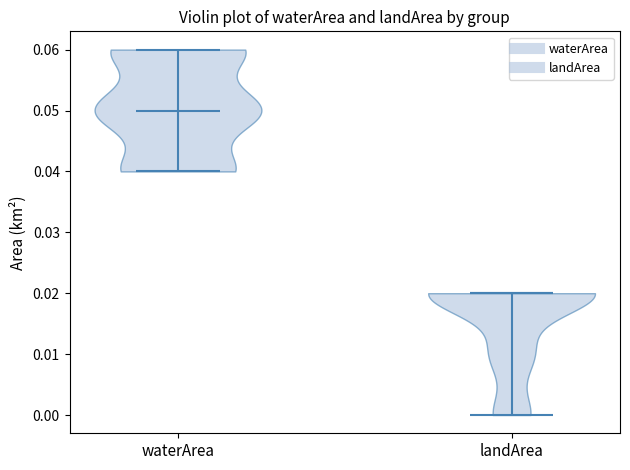

Reading left to right, read every violin against the y-axis: where its median line is, and the lowest and highest points it reaches. The values are not printed on the chart, so give them approximately, as read against the axis.

waterArea: median line 0.05, lowest point 0.04, highest point 0.06
landArea: median line 0.02, lowest point 0.00, highest point 0.02